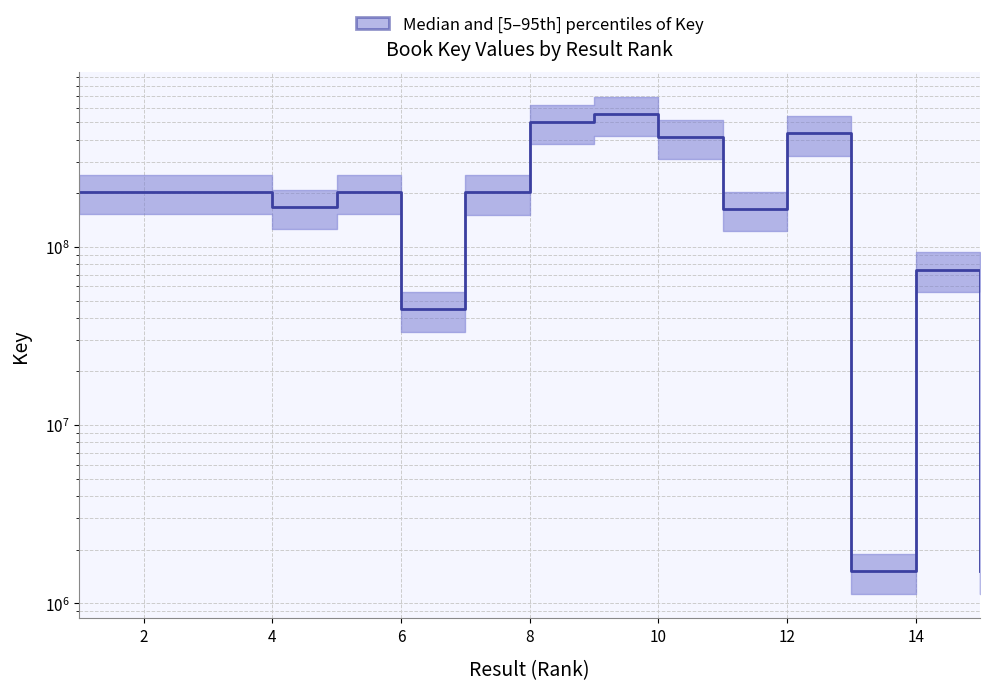

What is the label of the 1st point from the right?

14